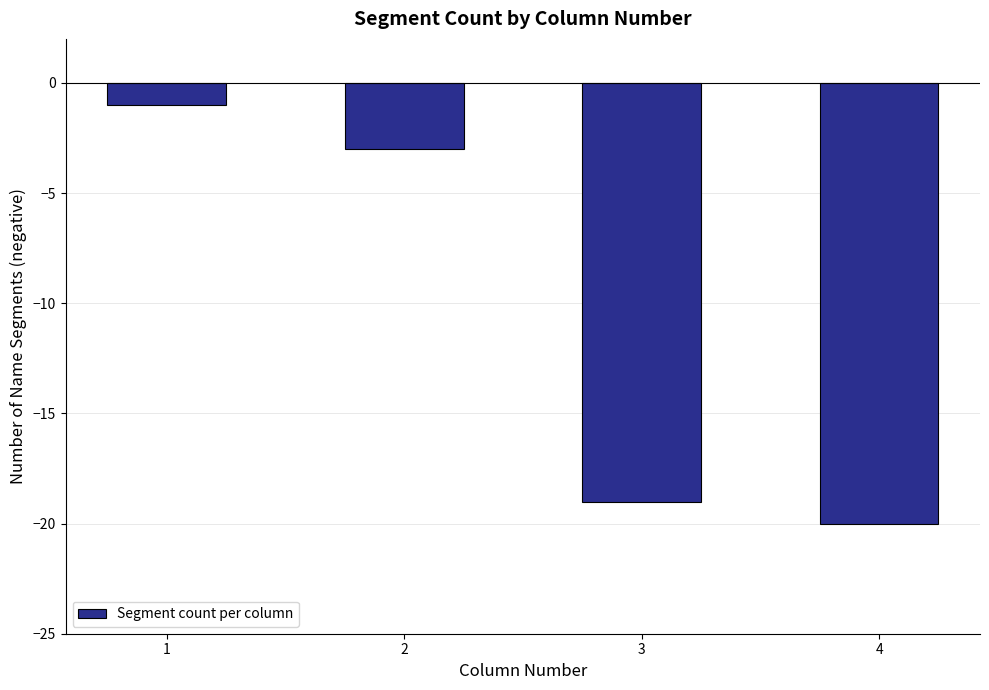

Reading right to left, extract all data points from this chart.

4=-20	3=-19	2=-3	1=-1